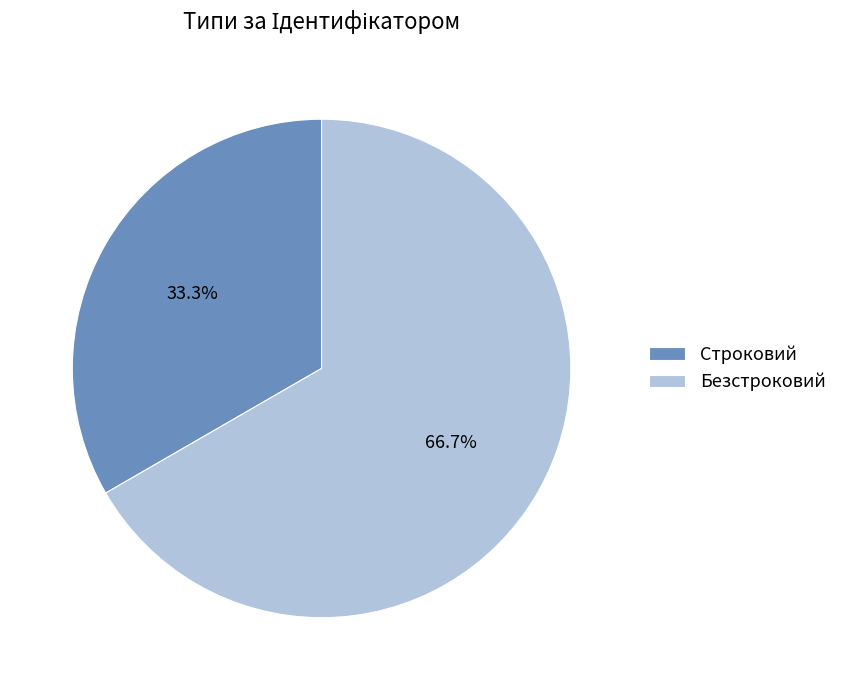

Which slice is the smallest?

Строковий